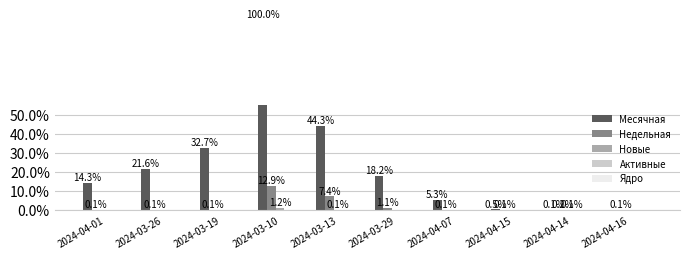

What are all the series names shown in the legend?

Месячная, Недельная, Новые, Активные, Ядро